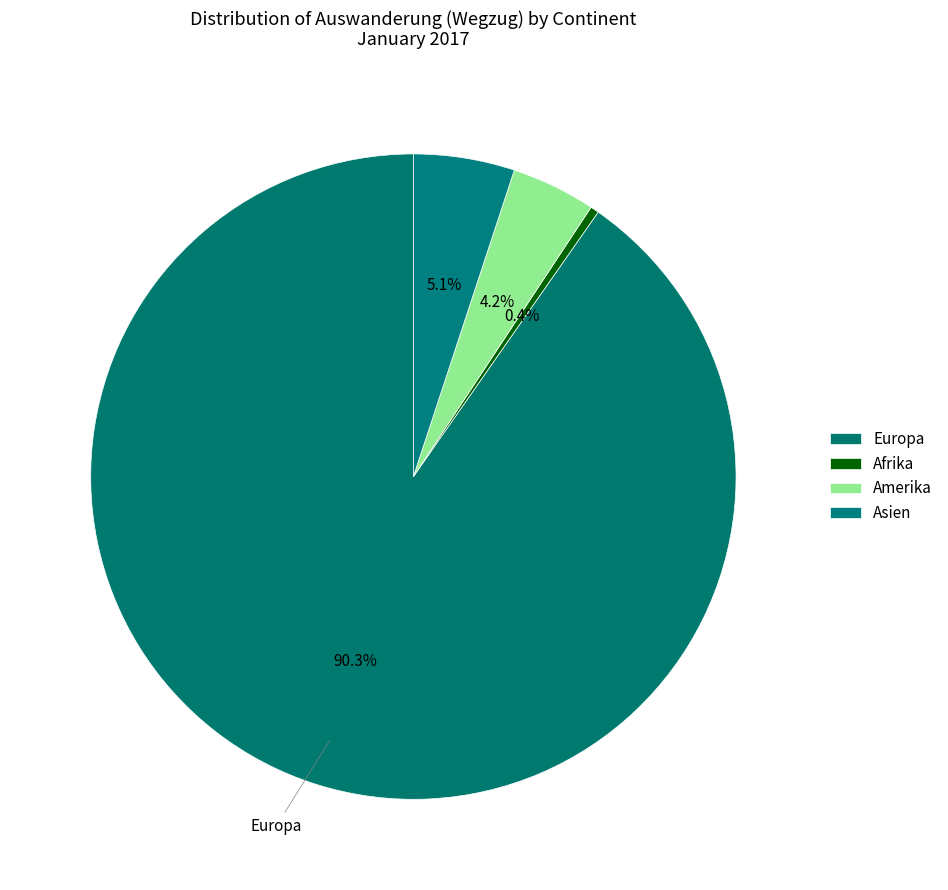

Approximately how many times larger is the value at Asien compared to Amerika?

1.2